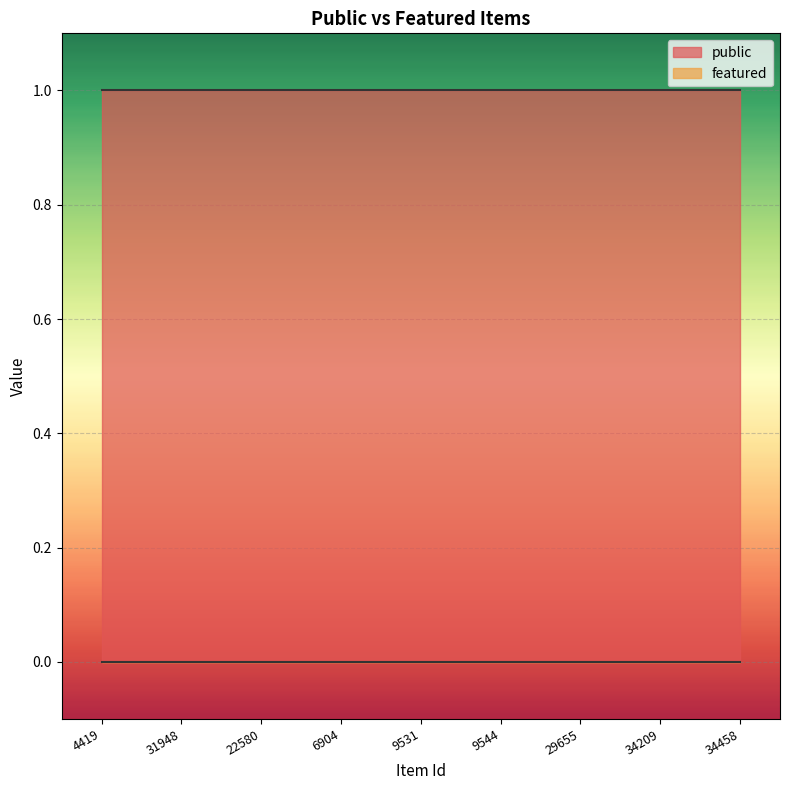

How many lines are shown in the chart?

2